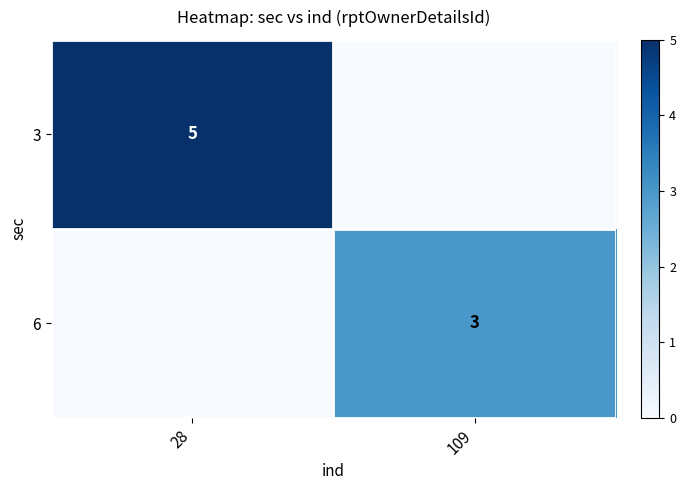

How many data points does each series have?

2